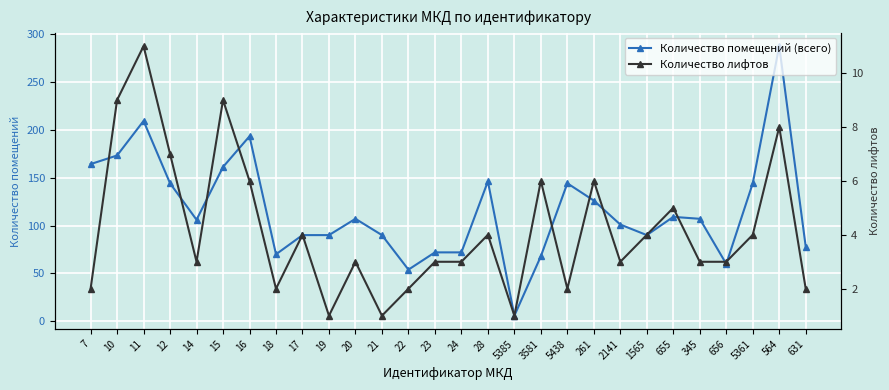

What are all the series names shown in the legend?

Количество помещений (всего), Количество лифтов